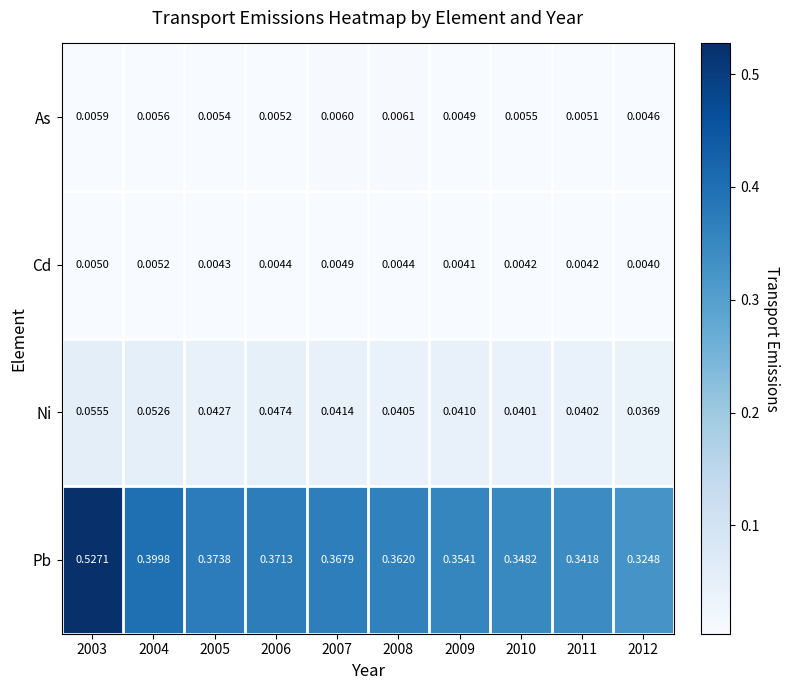

At which category is the sum across all series the highest?

2003